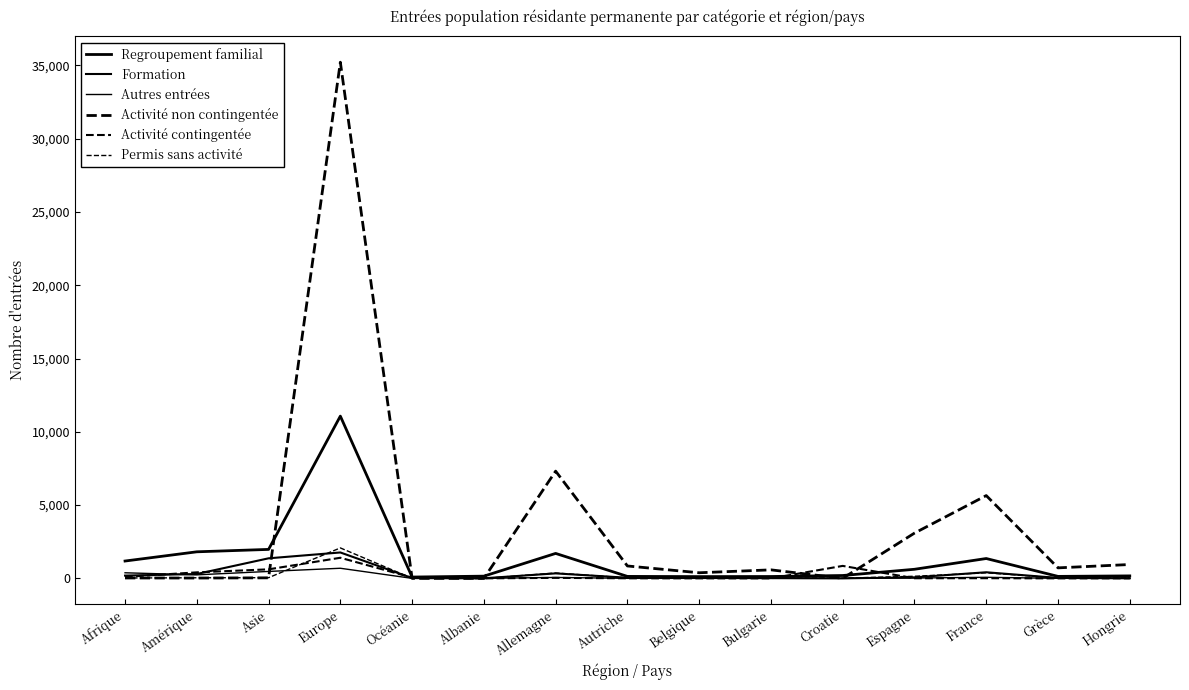

True or false: Regroupement familial and Activité non contingentée intersect in this chart.

True